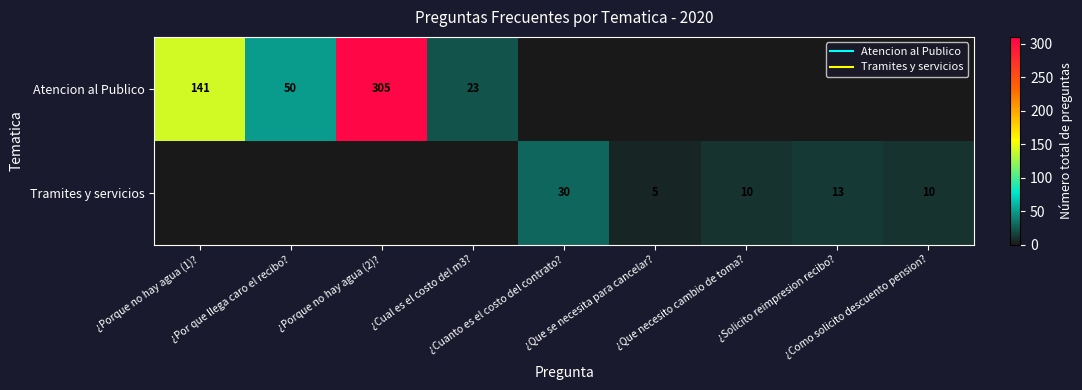

Count the number of data series in this chart.

2